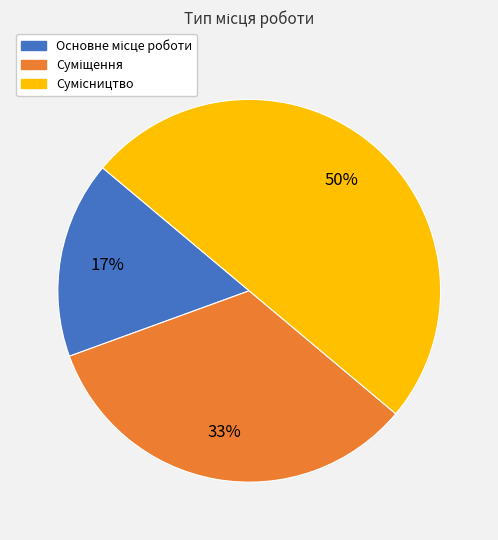

To the nearest percent, what is the difference between the largest and smallest slice percentages?

33%